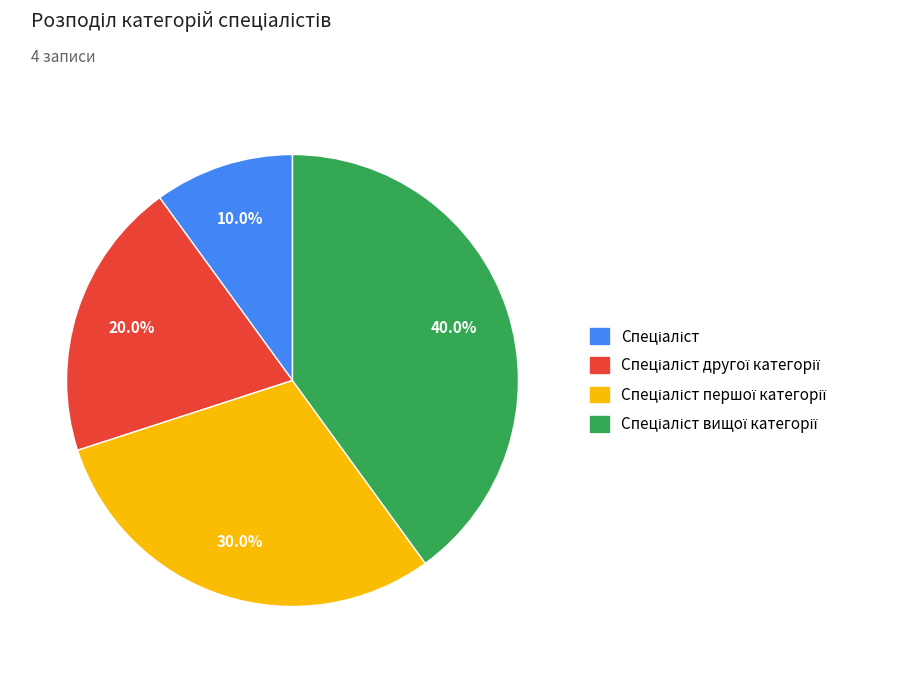

Is there a majority slice in this chart?

No